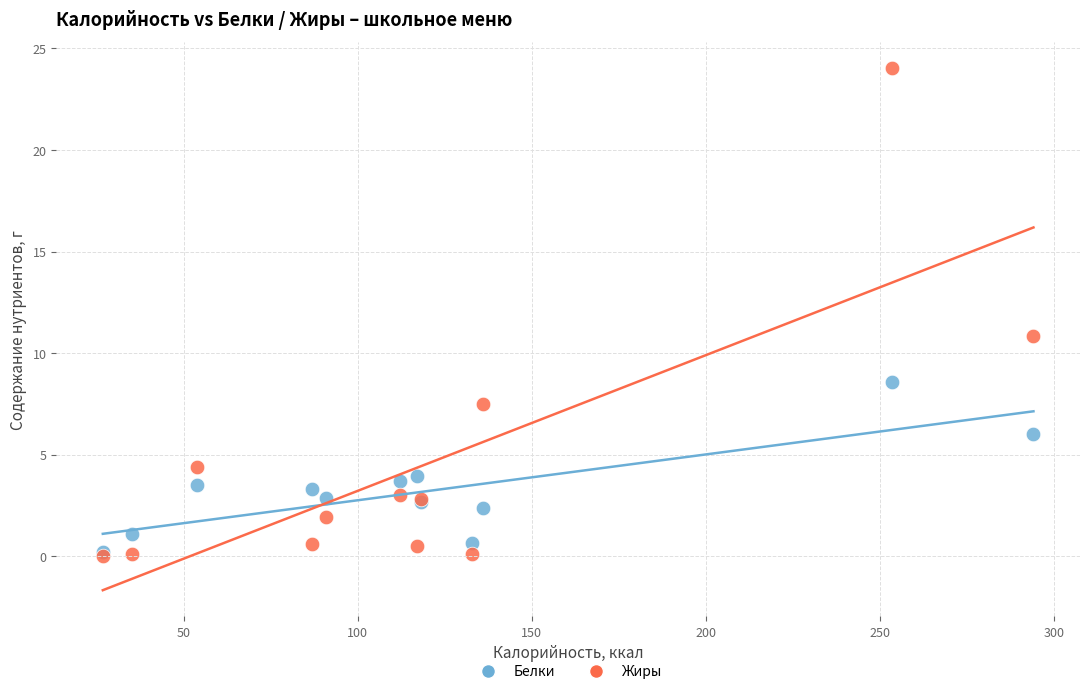

Which series has the widest spread of Y values?

Жиры